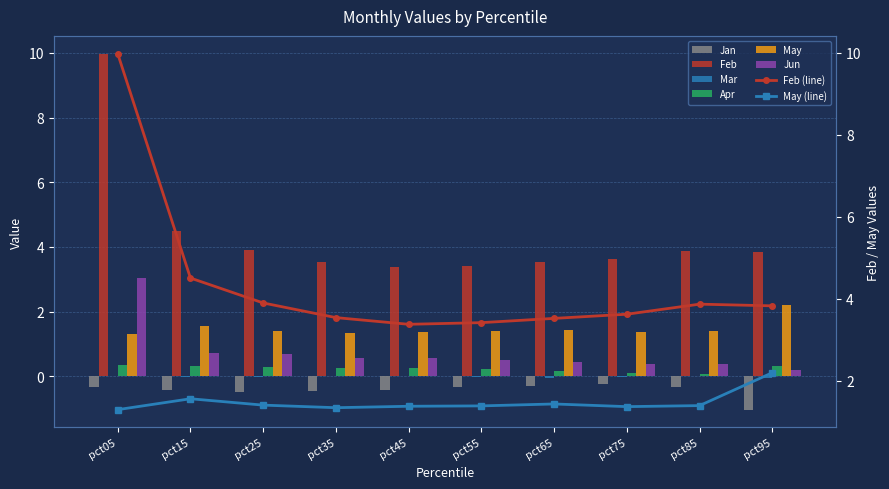

What is the difference between the second highest and second lowest values in the Jun series?

0.3